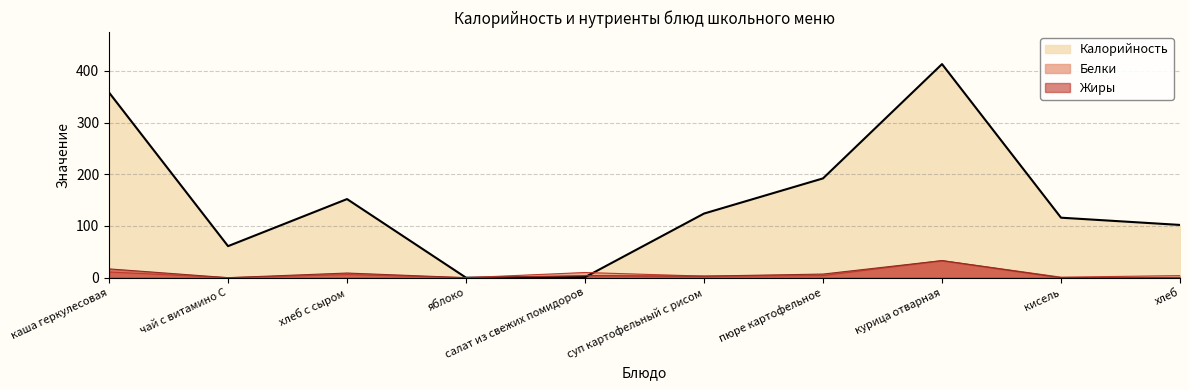

What is the value of the Белки point at the 9th from the left?

1